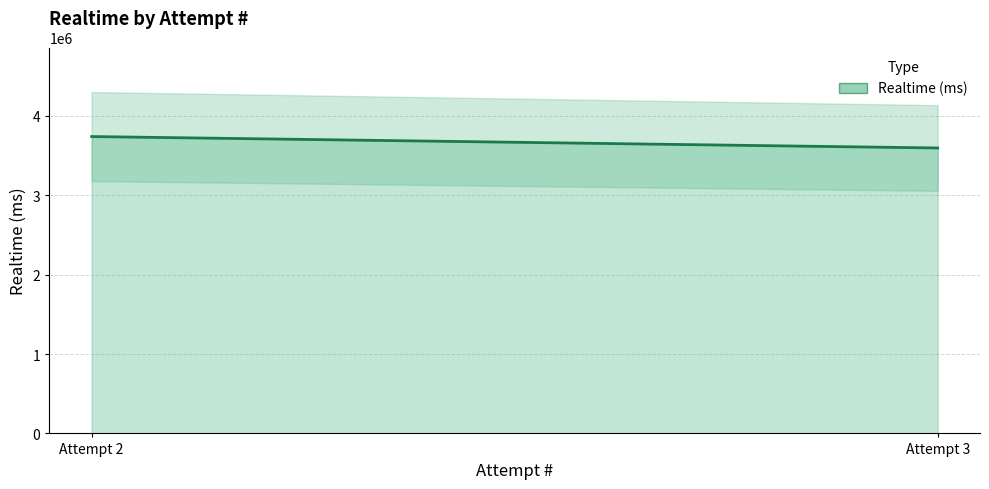

How many lines are shown in the chart?

1